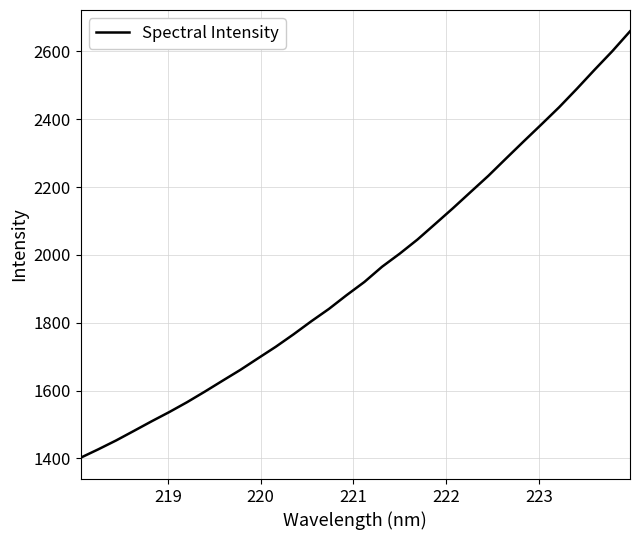

What is the greatest value displayed?

2659.3